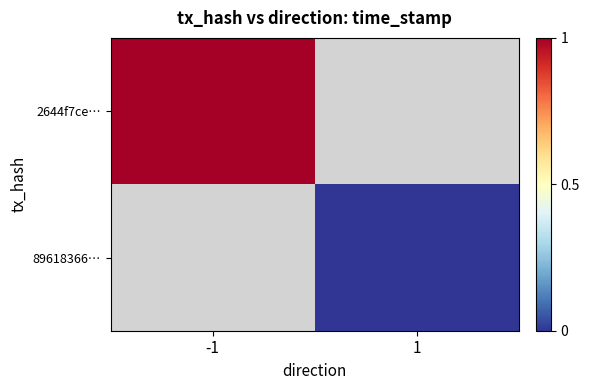

True or false: 2644f7ce… has a value of 0.4 at -1.

False